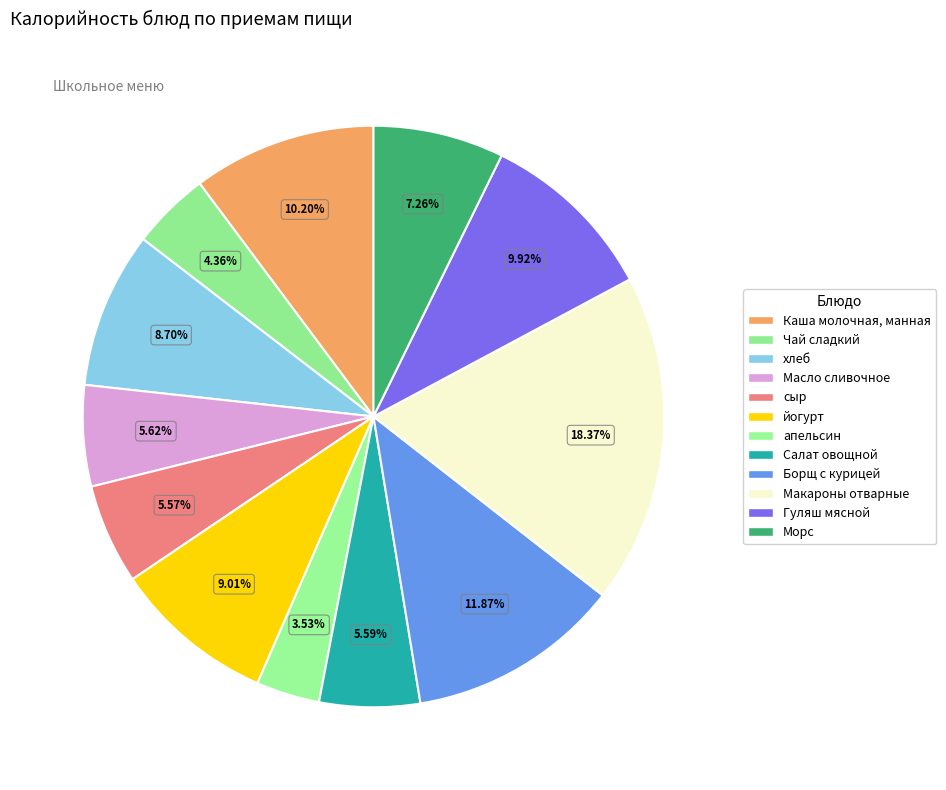

What portion of the pie excludes Макароны отварные?

81.6%